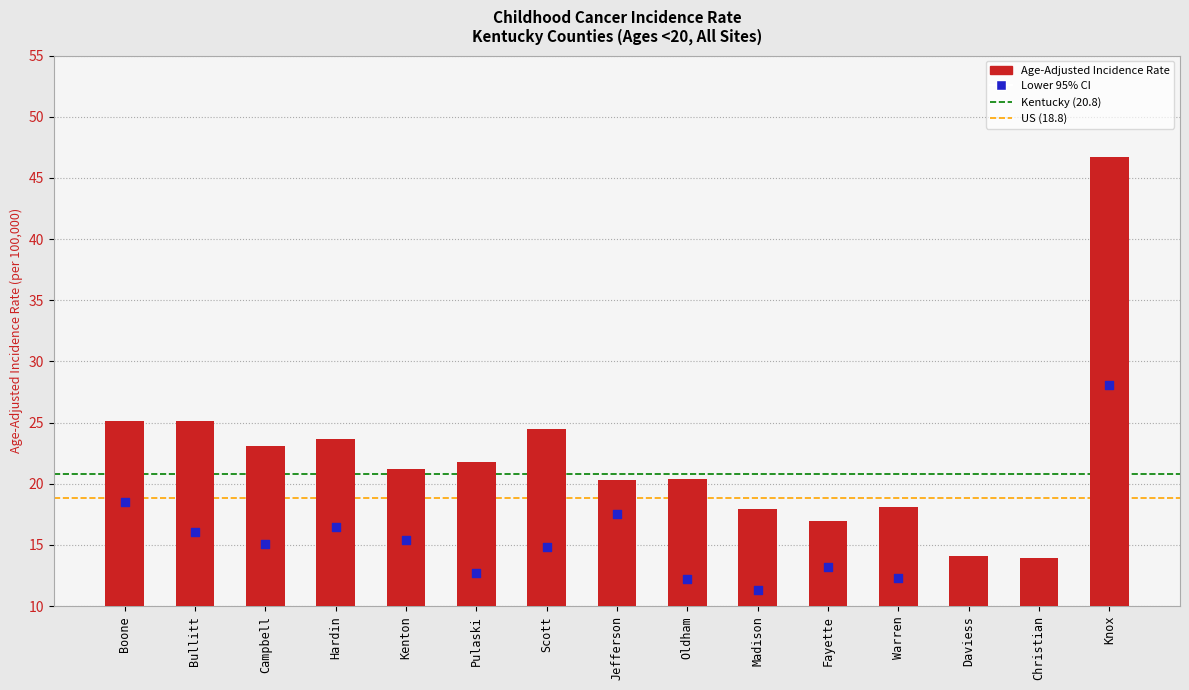

Which series reaches the maximum Y coordinate?

Age-Adjusted Incidence Rate